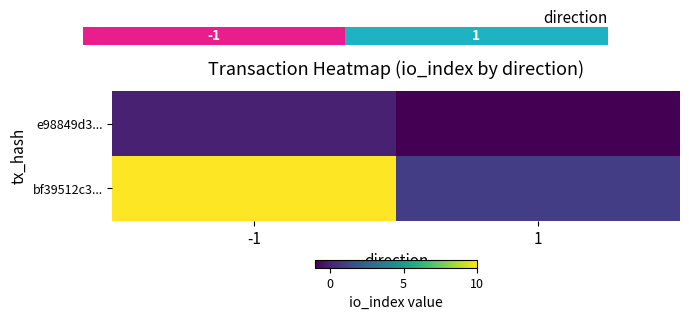

List the series in order of their overall mean, lowest first.

e98849d3..., bf39512c3...